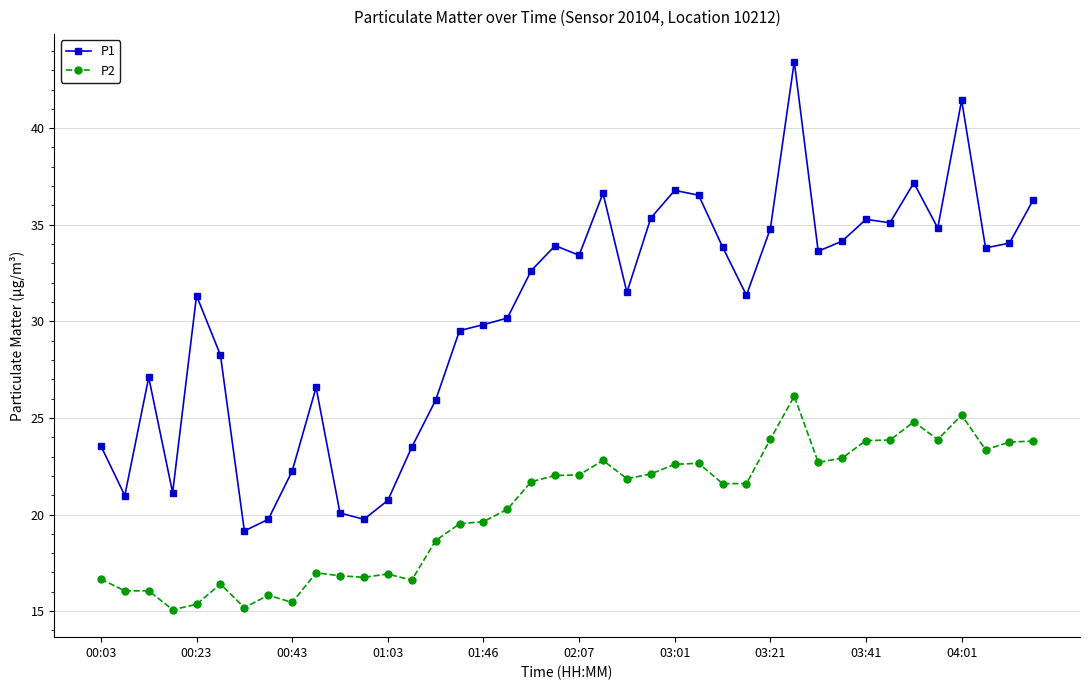

Which series has the widest spread of values?

P1